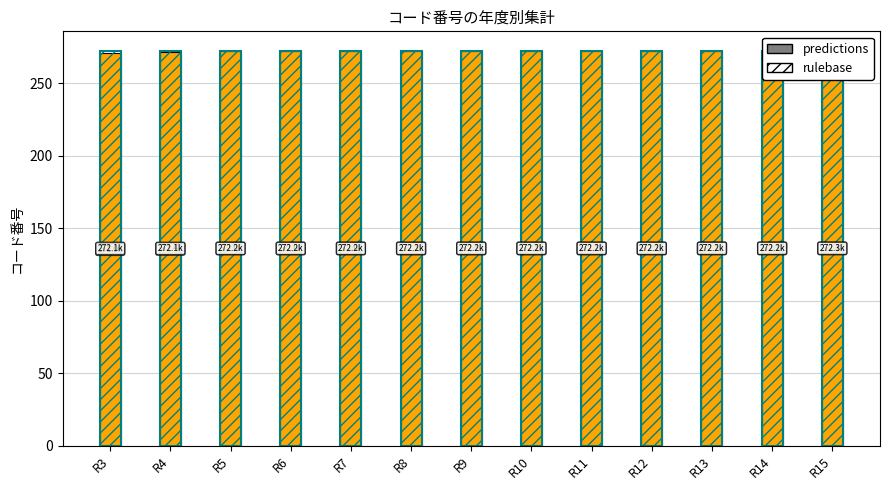

Does the chart contain stacked bars?

No